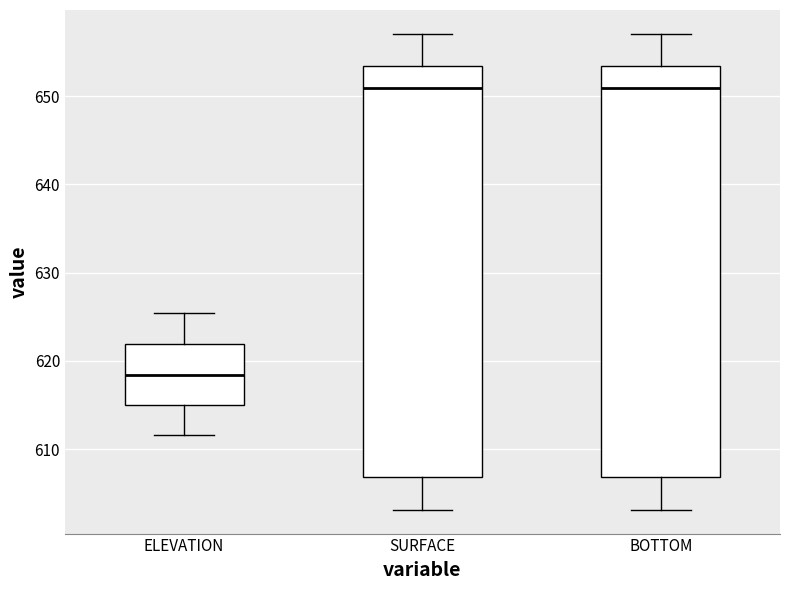

Where does the median line of the box for BOTTOM sit on the y-axis? The values are not printed on the chart, so give them approximately, as read against the axis.

651